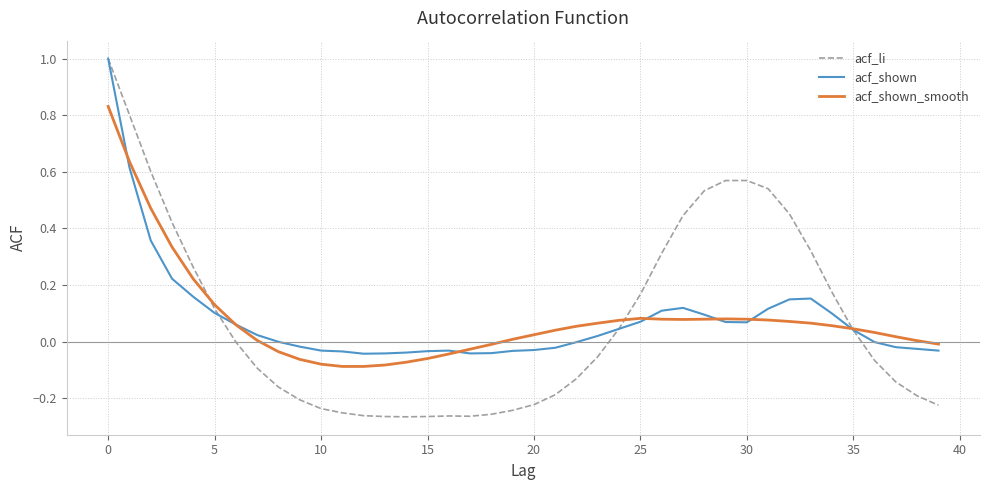

Rank the series by their average value, from highest to lowest.

acf_shown, acf_shown_smooth, acf_li